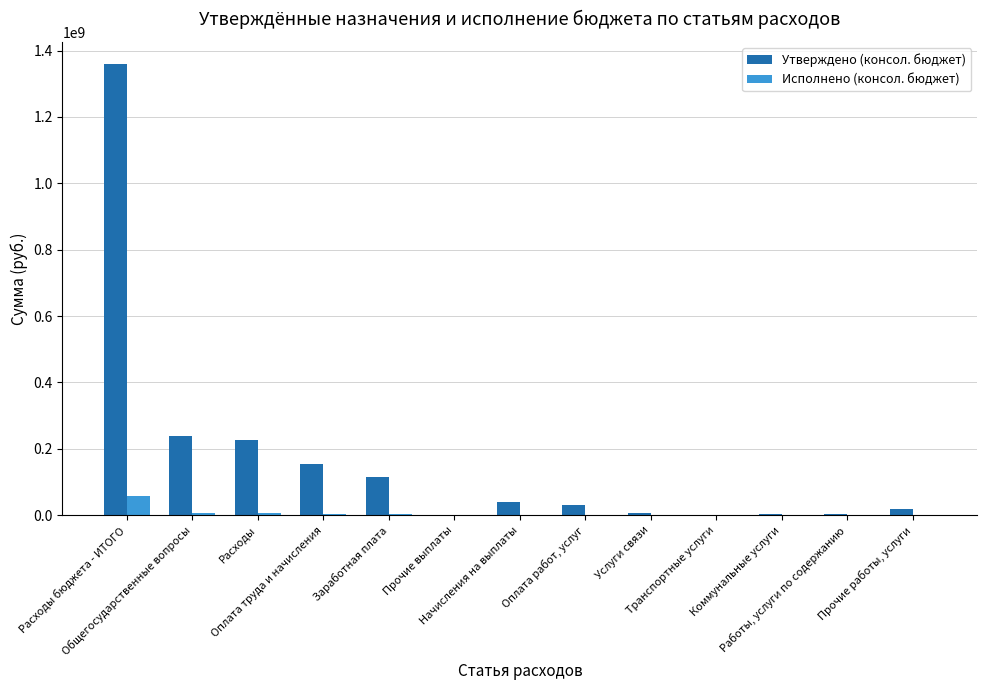

At which label is Утверждено (консол. бюджет) closest to 679362485?

Общегосударственные вопросы